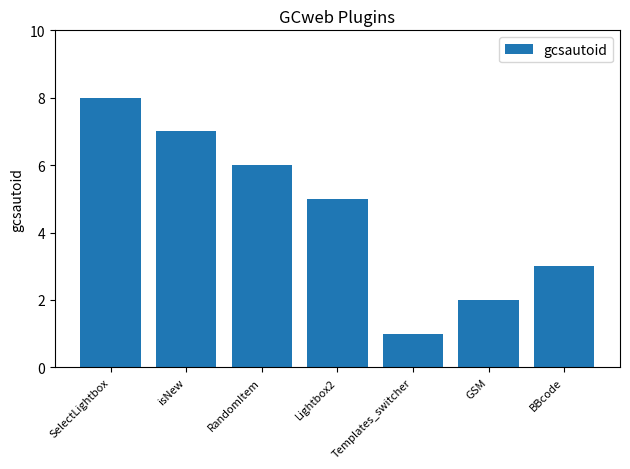

Where does the data first go above 5?

SelectLightbox